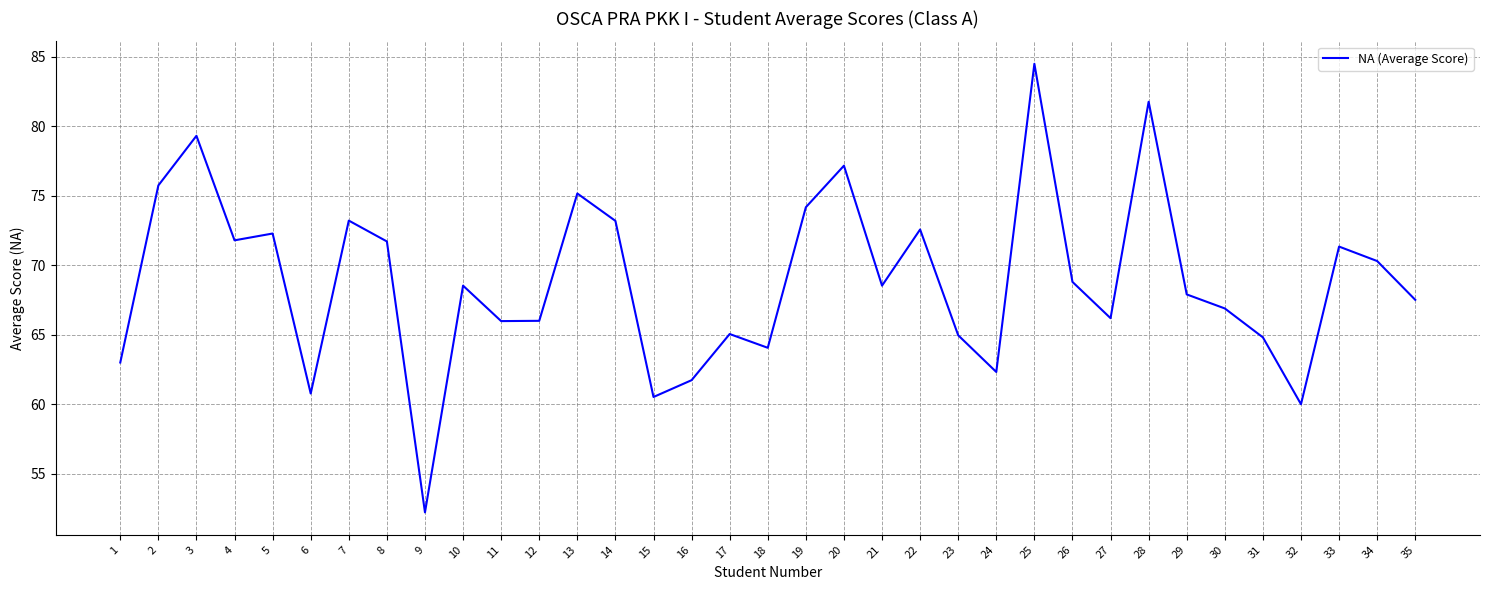

What is the change in value from 21 to 25?

+16.0